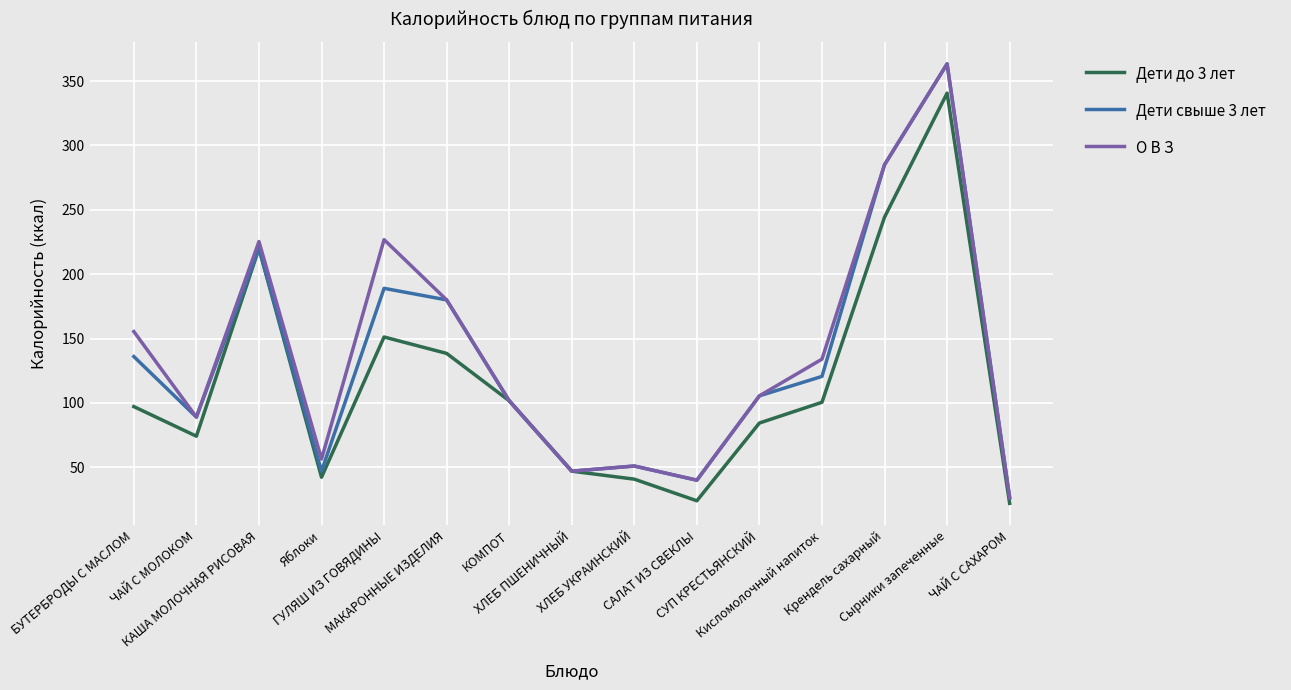

What is the greatest value displayed?

363.3